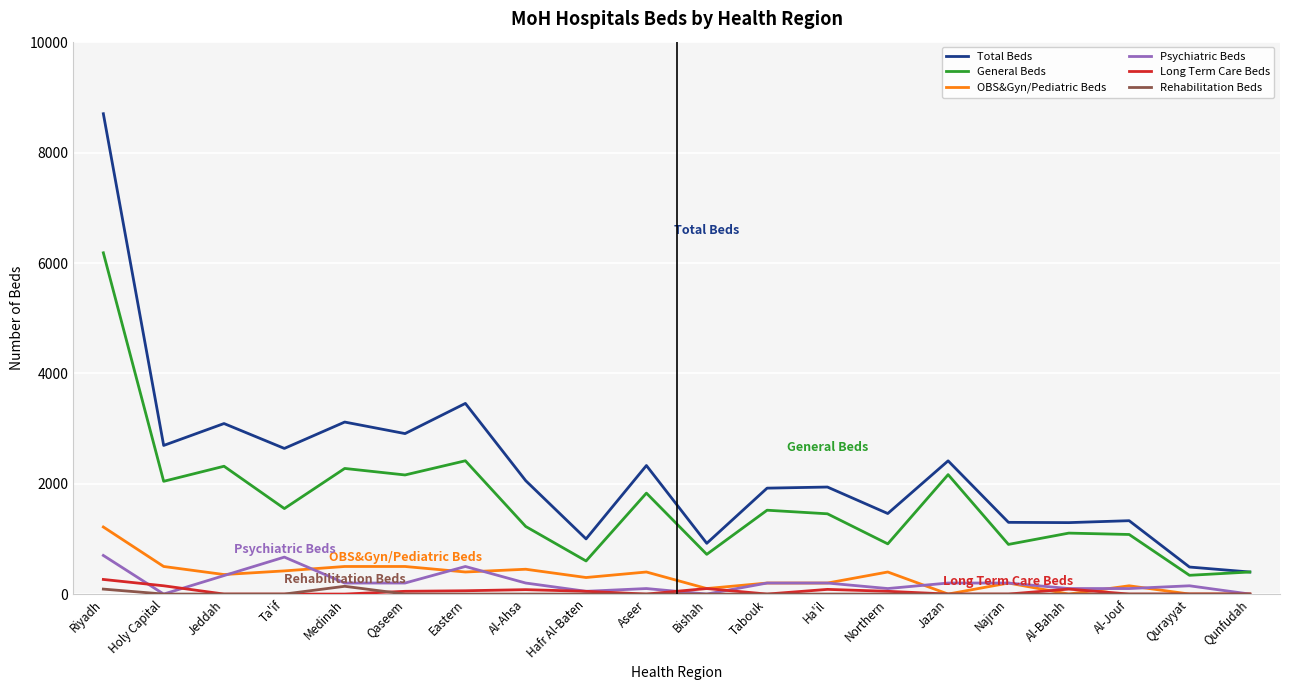

At which category does the chart reach its peak across all series?

Riyadh